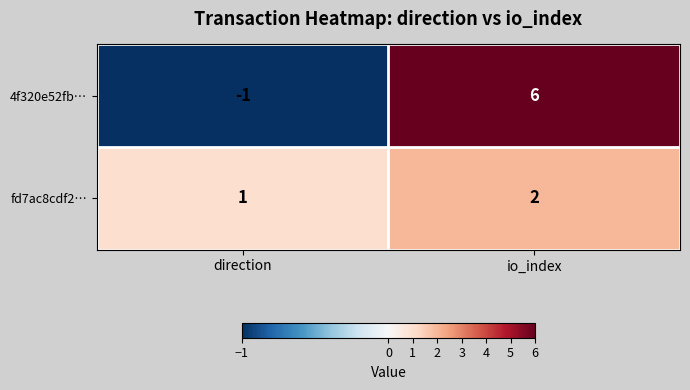

Which series has the widest spread of values?

4f320e52fb…